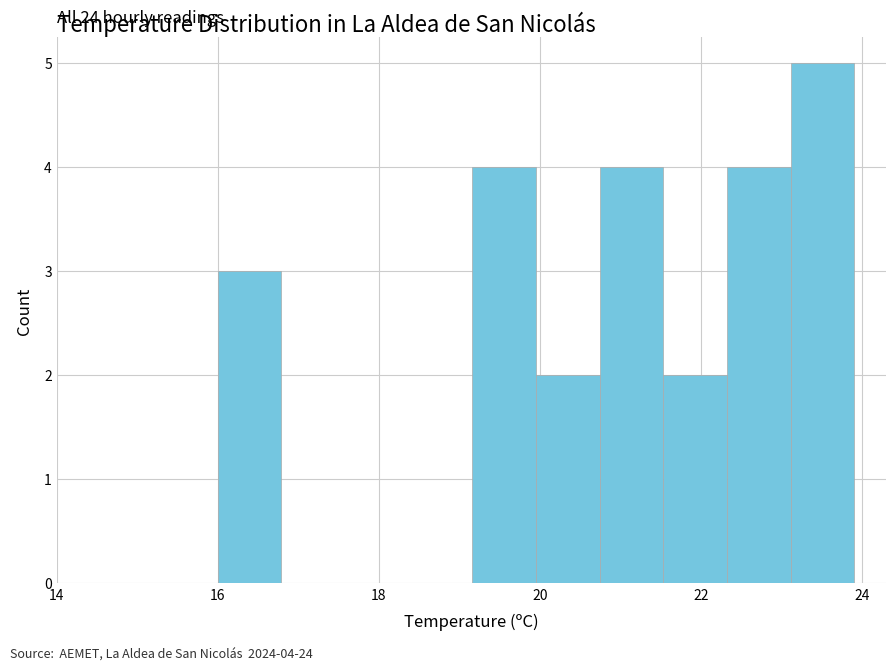

Around what value on the x-axis is the tallest bar? Give the approximate position of its centre, as read against the axis.

23.6